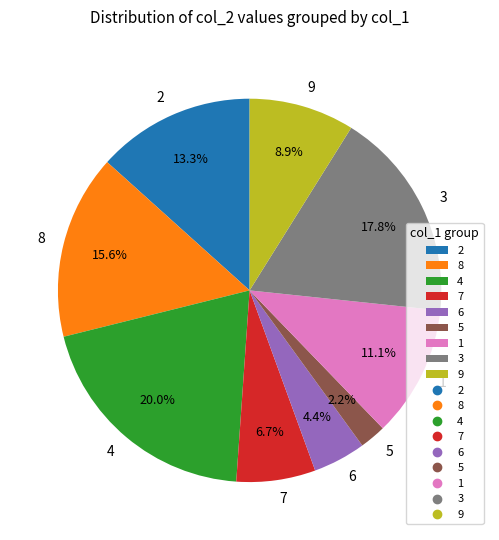

What percentage is NOT represented by 2?

86.7%